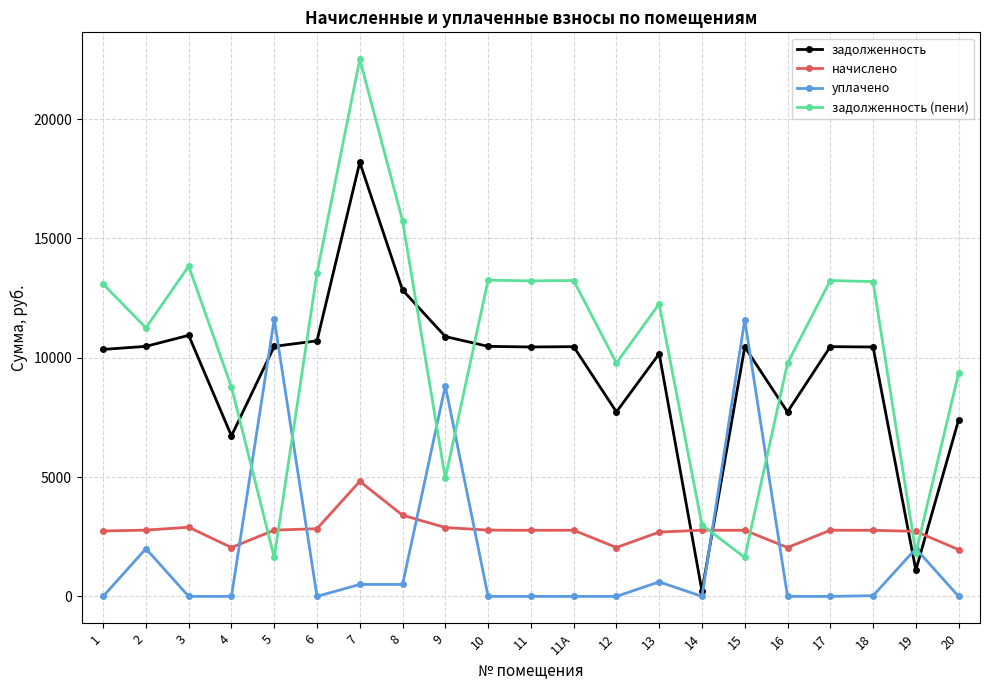

Rank the series by their maximum value, from lowest to highest.

начислено, уплачено, задолженность, задолженность (пени)